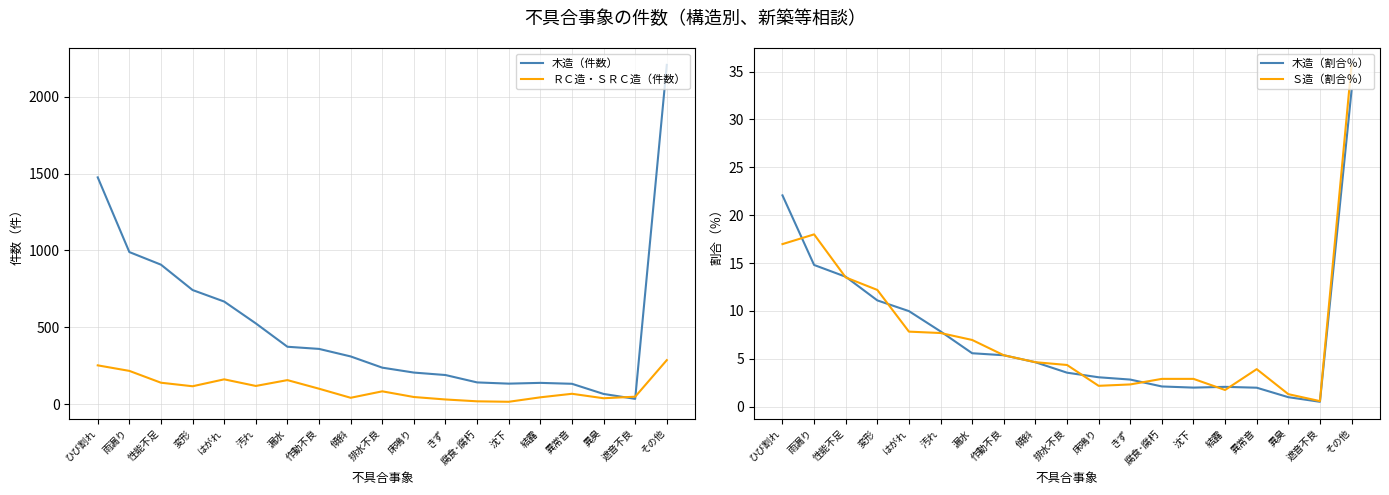

What is the average value of the 木造（件数） series?

517